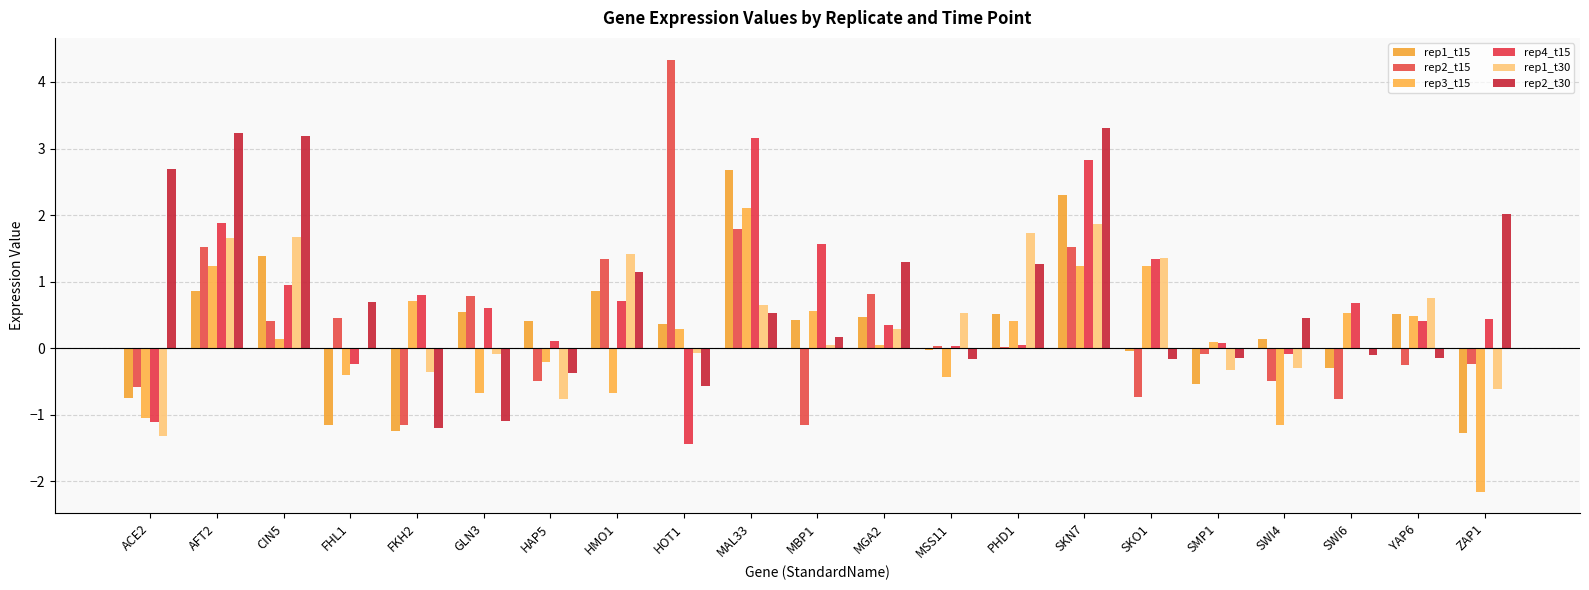

Reading left to right, list all the values displayed in this chart.

rep1_t15: -0.8	0.9	1.4	-1.2	-1.2	0.5	0.4	0.9	0.4	2.7	0.4	0.5	-0.0	0.5	2.3	-0.0	-0.5	0.1	-0.3	0.5	-1.3
rep2_t15: -0.6	1.5	0.4	0.5	-1.2	0.8	-0.5	1.3	4.3	1.8	-1.2	0.8	0.0	0.0	1.5	-0.7	-0.1	-0.5	-0.8	-0.3	-0.2
rep3_t15: -1.1	1.2	0.1	-0.4	0.7	-0.7	-0.2	-0.7	0.3	2.1	0.6	0.0	-0.4	0.4	1.2	1.2	0.1	-1.2	0.5	0.5	-2.2
rep4_t15: -1.1	1.9	1.0	-0.2	0.8	0.6	0.1	0.7	-1.4	3.2	1.6	0.3	0.0	0.1	2.8	1.3	0.1	-0.1	0.7	0.4	0.4
rep1_t30: -1.3	1.7	1.7	-0.0	-0.4	-0.1	-0.8	1.4	-0.1	0.7	0.0	0.3	0.5	1.7	1.9	1.4	-0.3	-0.3	-0.0	0.8	-0.6
rep2_t30: 2.7	3.2	3.2	0.7	-1.2	-1.1	-0.4	1.1	-0.6	0.5	0.2	1.3	-0.2	1.3	3.3	-0.2	-0.1	0.5	-0.1	-0.1	2.0